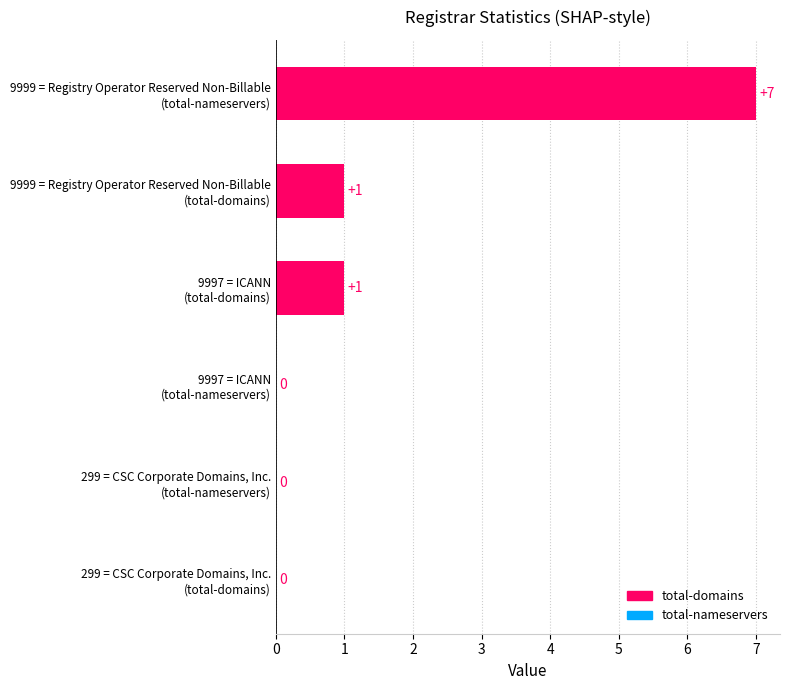

What is the maximum value shown in the chart?

7